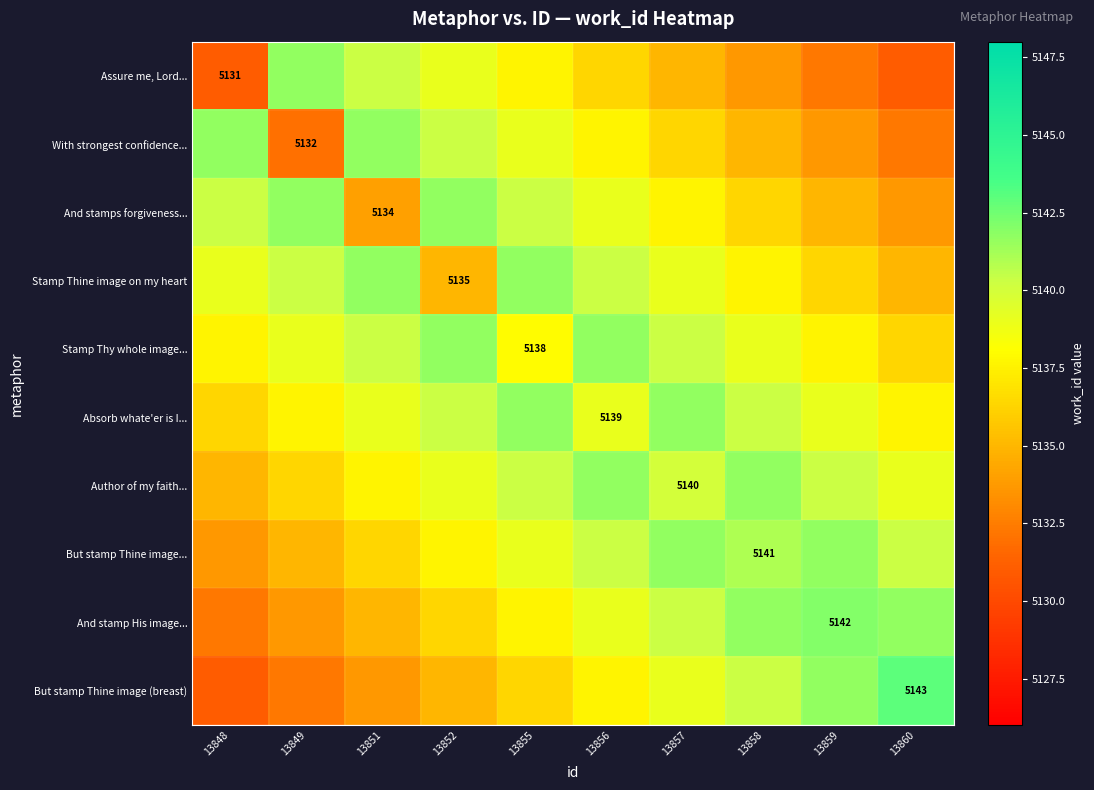

Rank the series by their maximum value, from highest to lowest.

But stamp Thine image (breast), And stamp His image..., Assure me, Lord..., With strongest confidence..., And stamps forgiveness..., Stamp Thine image on my heart, Stamp Thy whole image..., Absorb whate'er is I..., Author of my faith..., But stamp Thine image...